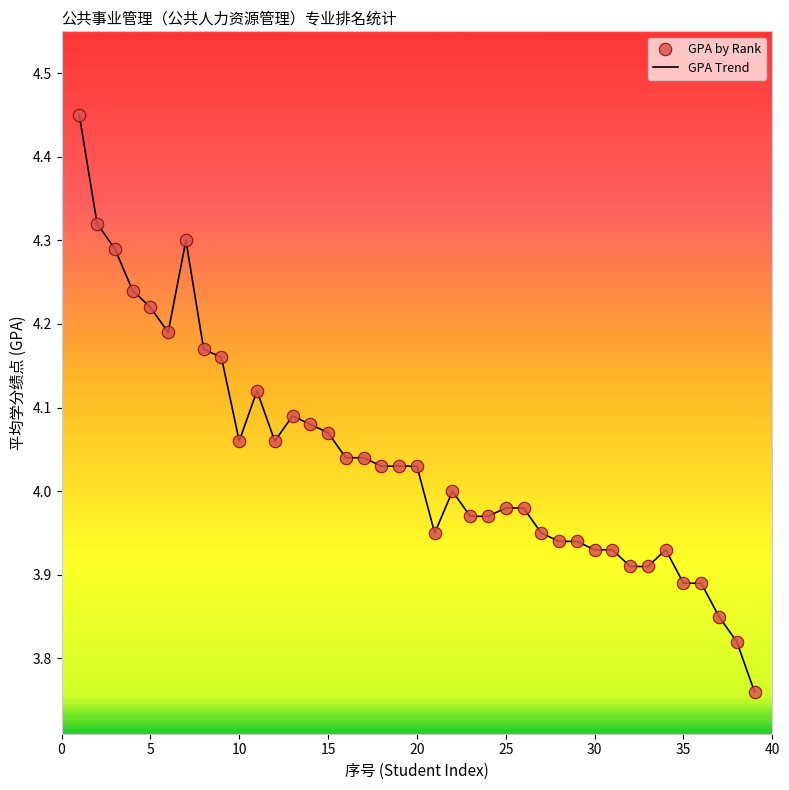

Does the chart have visible grid lines?

No